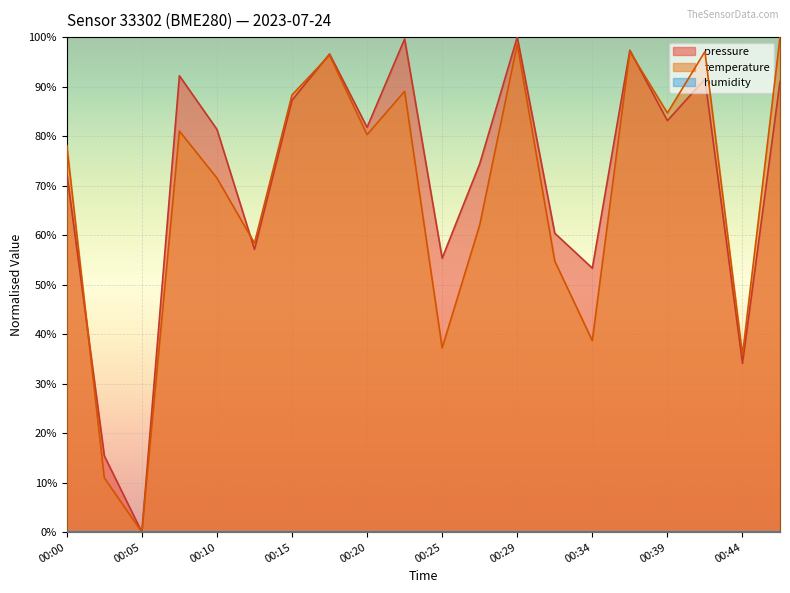

The value of temperature at 00:42 is 21.0. True or false?

False